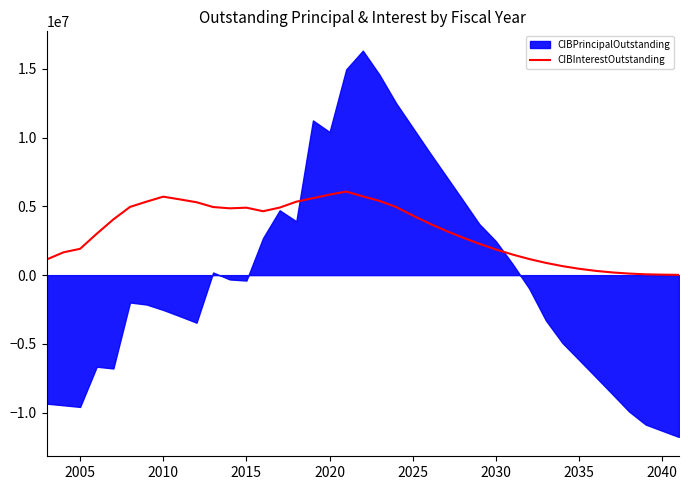

What is the difference between the maximum and minimum values?

6057975.5